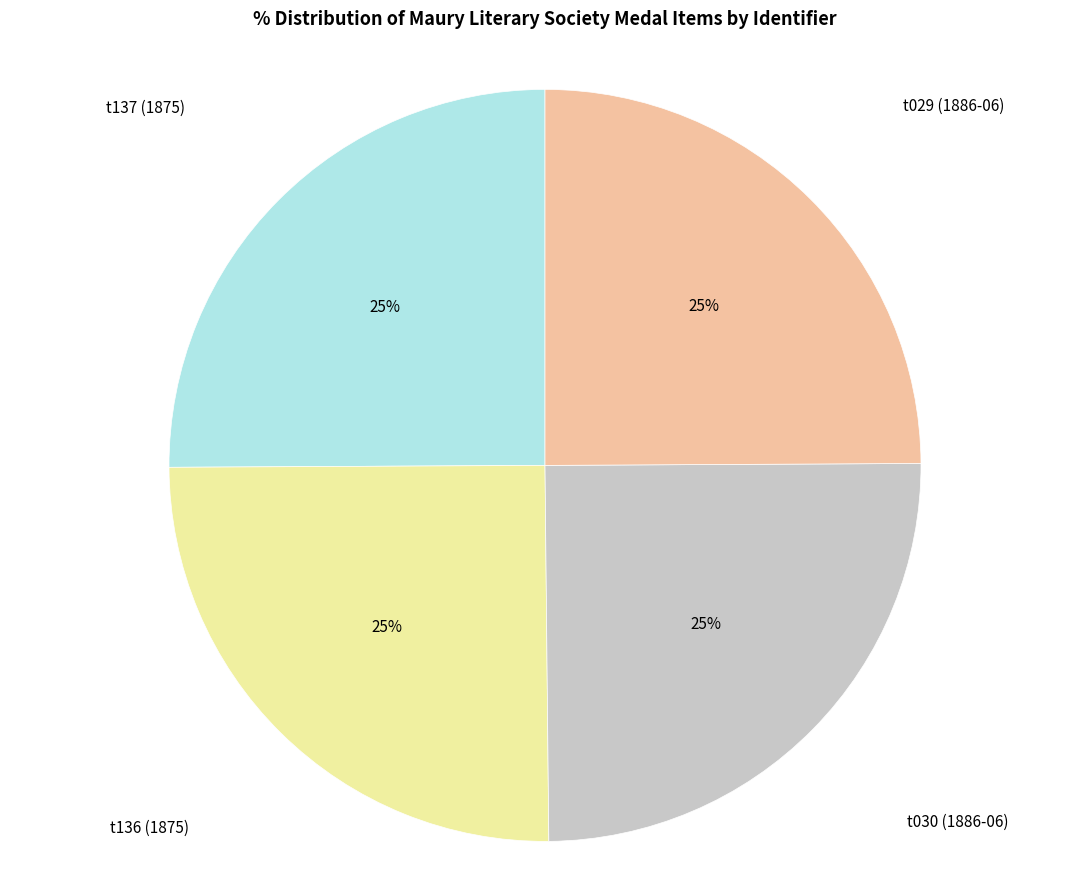

To the nearest percent, what is the average slice percentage?

25%